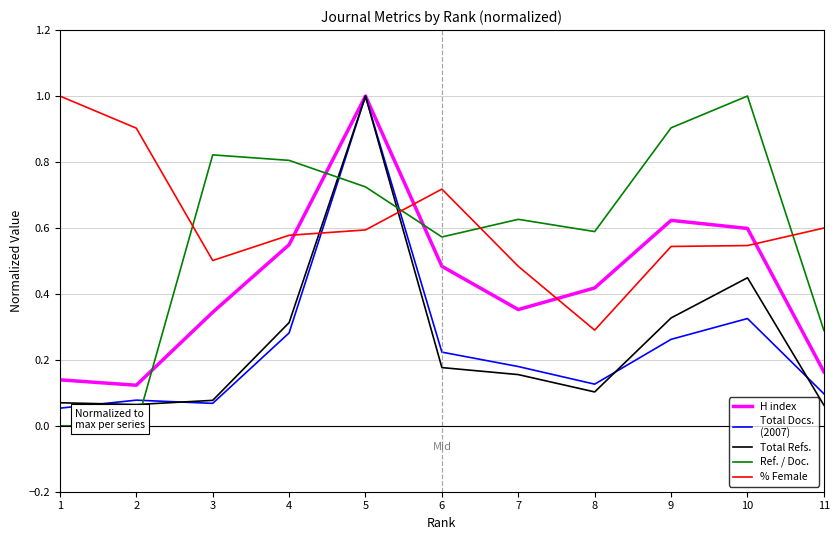

Which series ends up on top after the final intersection of Total Refs. and Ref. / Doc.?

Ref. / Doc.